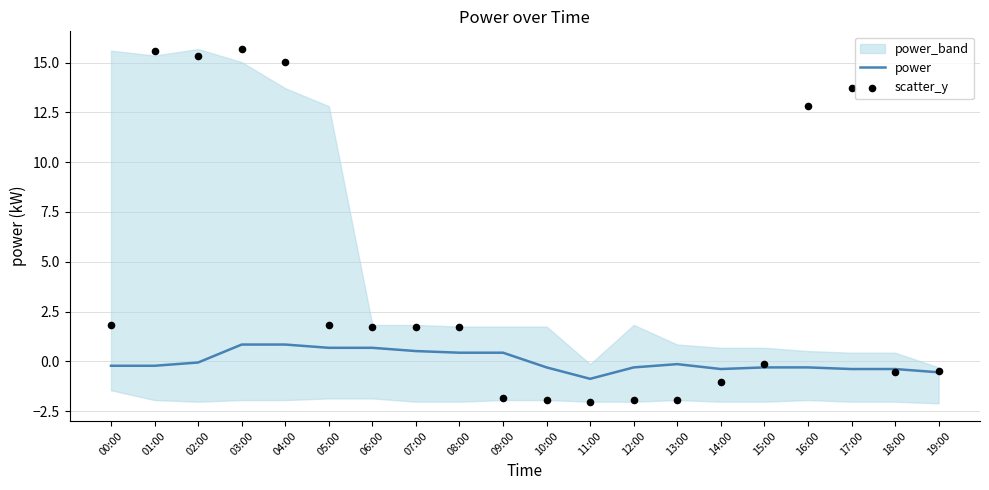

True or false: power has a value of 0.7 at 05:00.

True